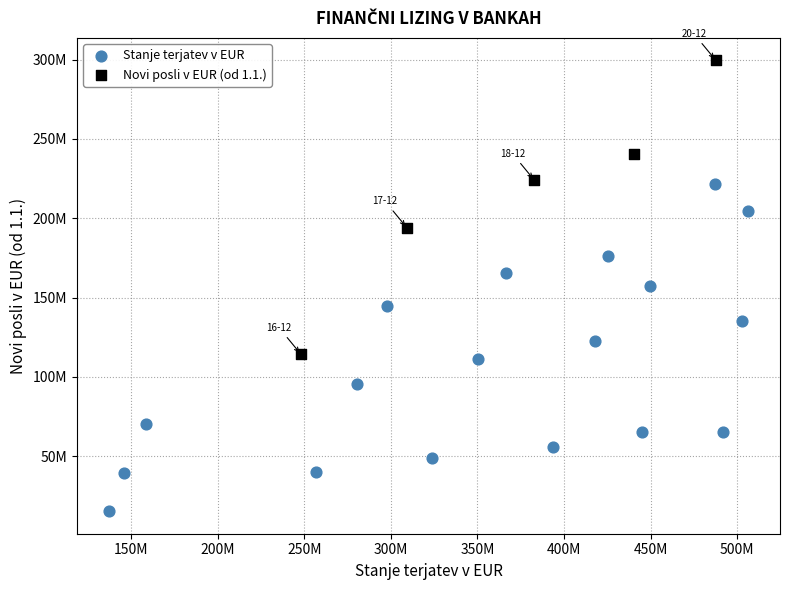

Which series reaches the maximum Y coordinate?

Novi posli v EUR (od 1.1.)